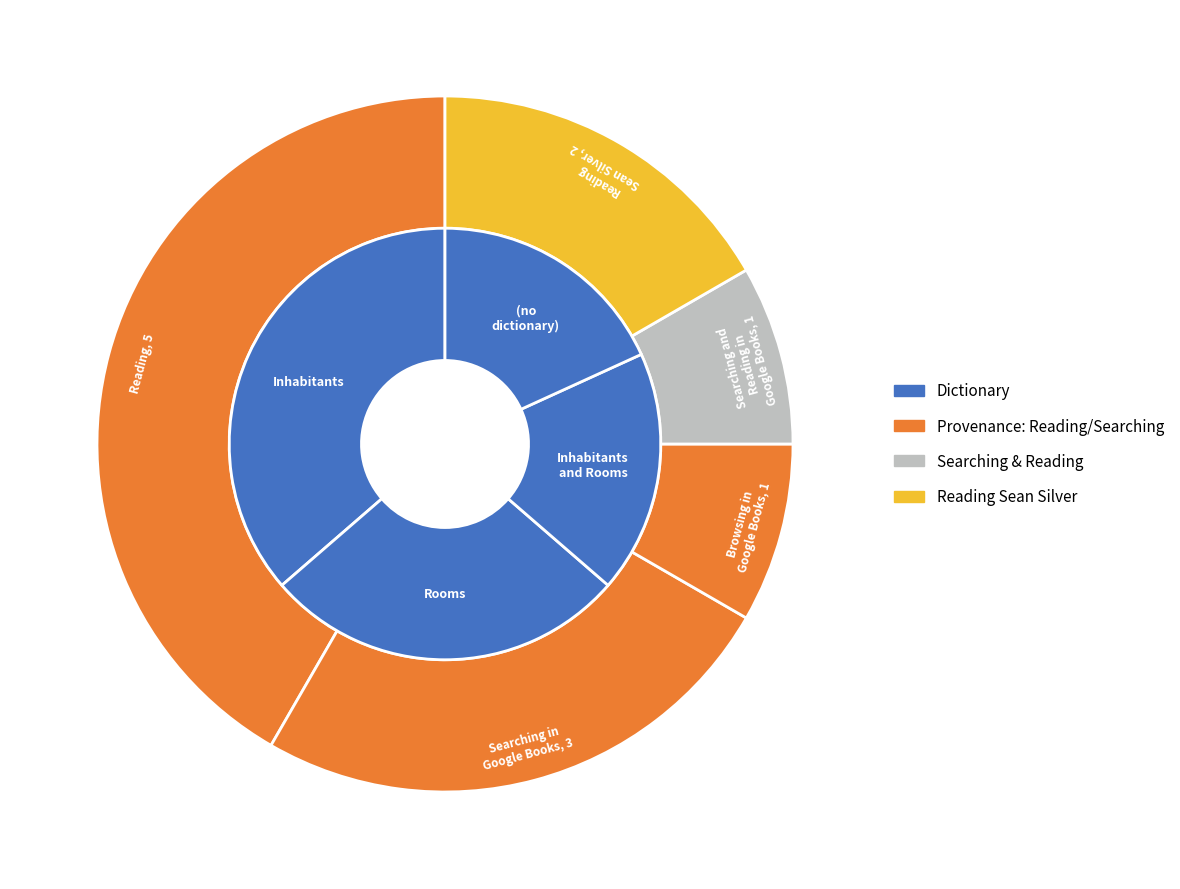

To the nearest percent, what is the average slice percentage?

20%